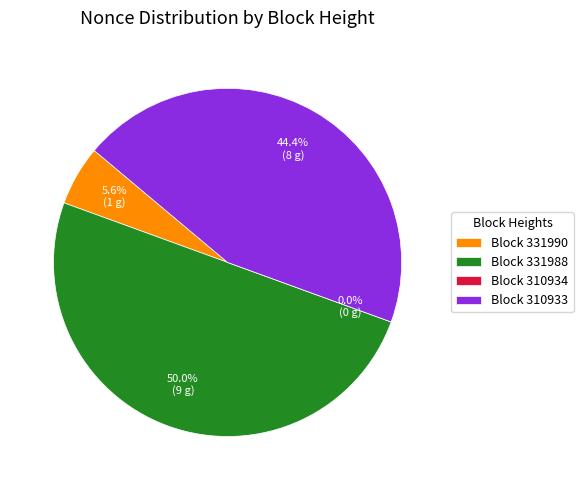

To the nearest percent, what is the difference between the 310933 and 310934 slice percentages?

44%